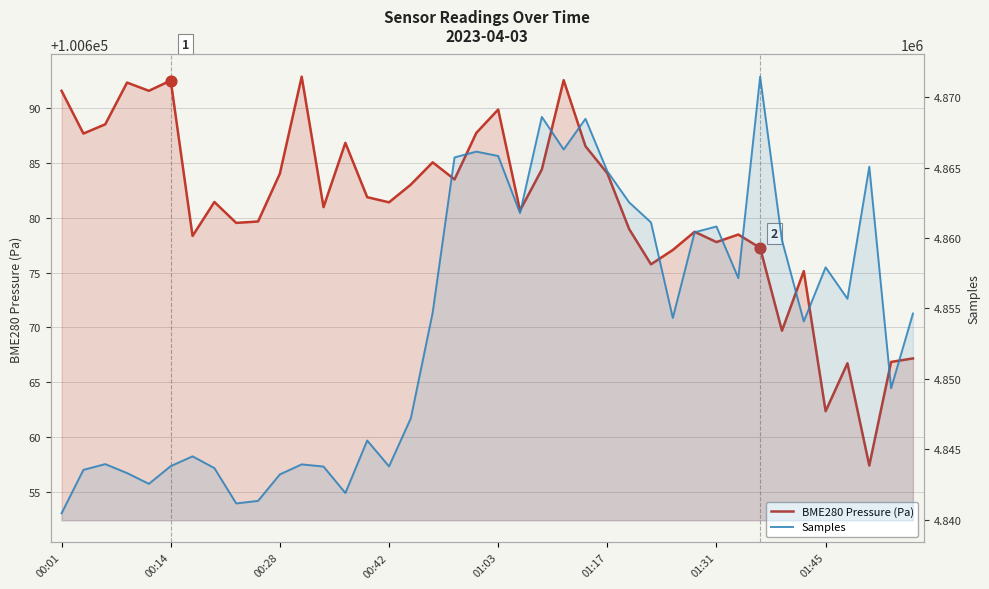

Is the value of BME280 Pressure (Pa) at 01:45 greater than the value of Samples at 35?

No